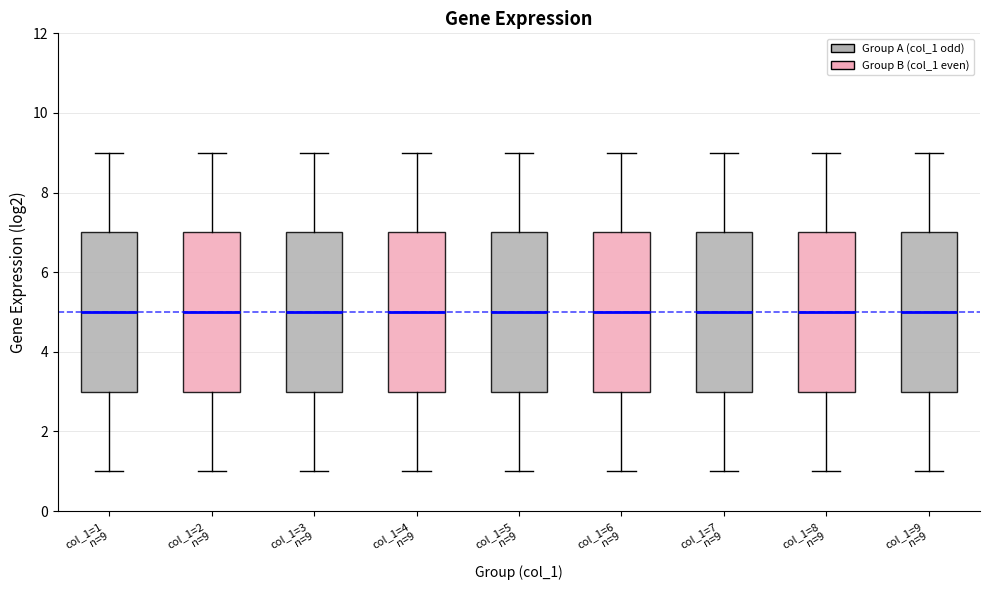

Where is the upper edge of the box for col_1=5 n=9 on the y-axis? The values are not printed on the chart, so give them approximately, as read against the axis.

7